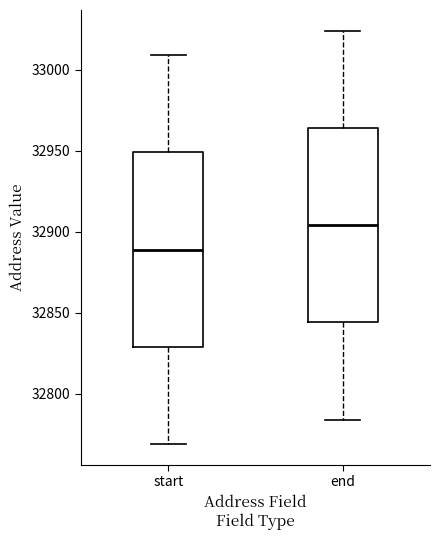

Which box has the lowest median line?

start